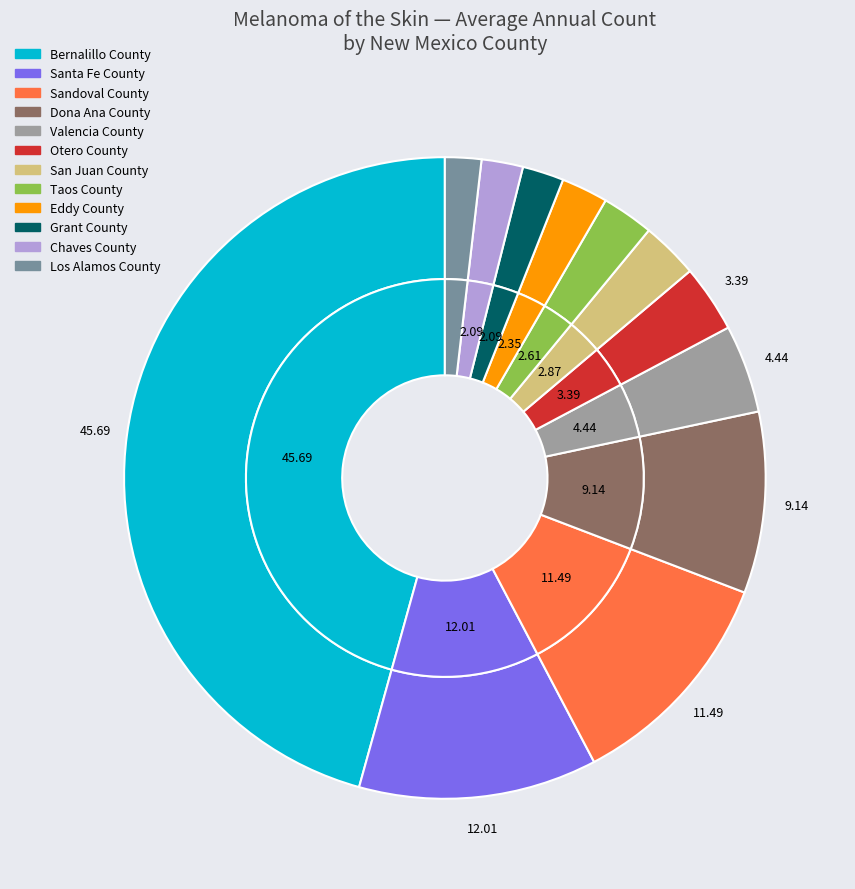

The Taos County slice represents 3% of the pie. True or false?

True